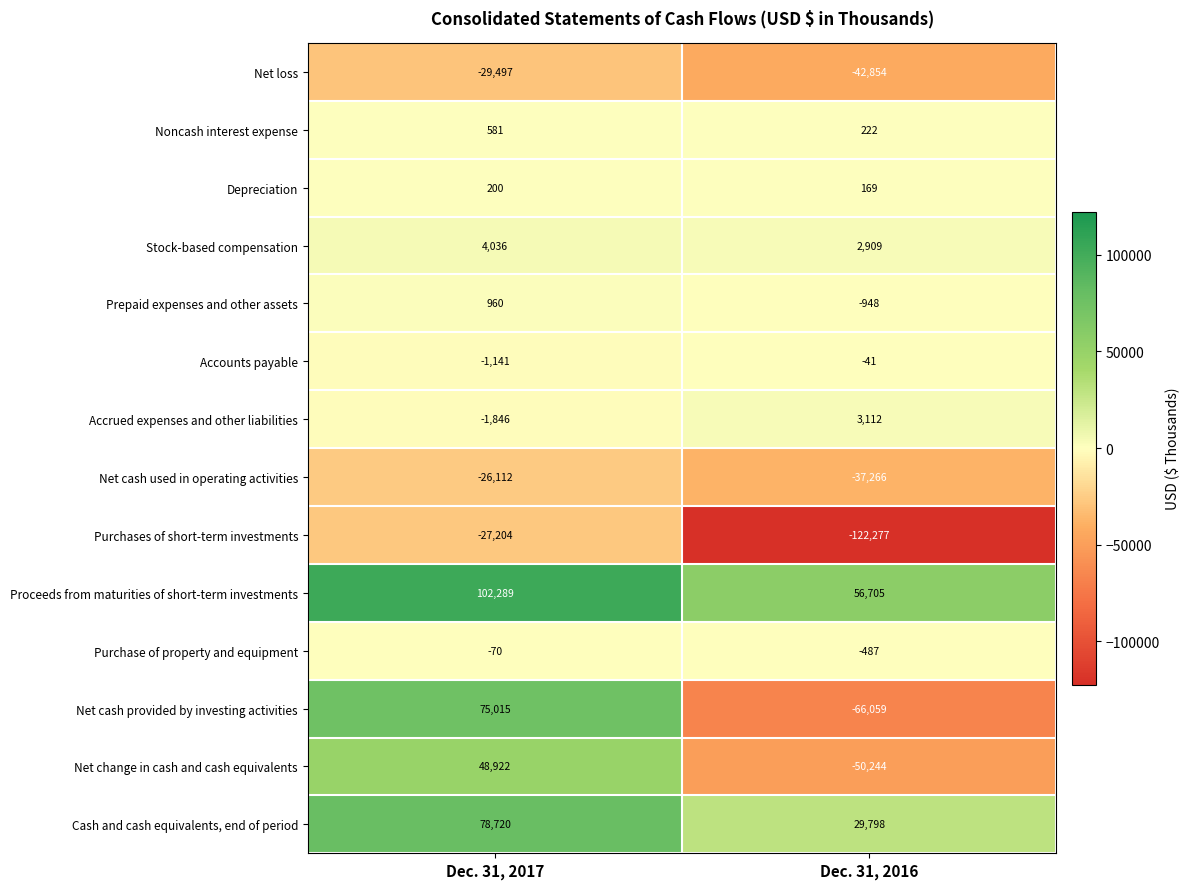

Is it true that Net cash provided by investing activities equals 111405 at Dec. 31, 2017?

False